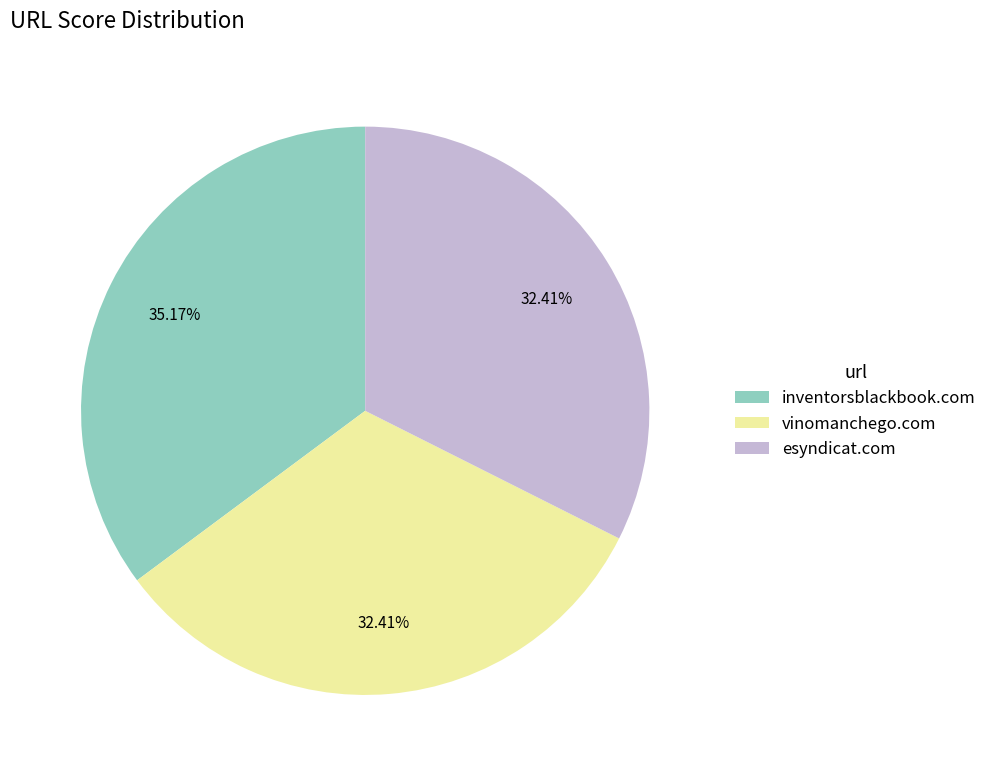

Approximately how many times larger is the value at inventorsblackbook.com compared to esyndicat.com?

1.1